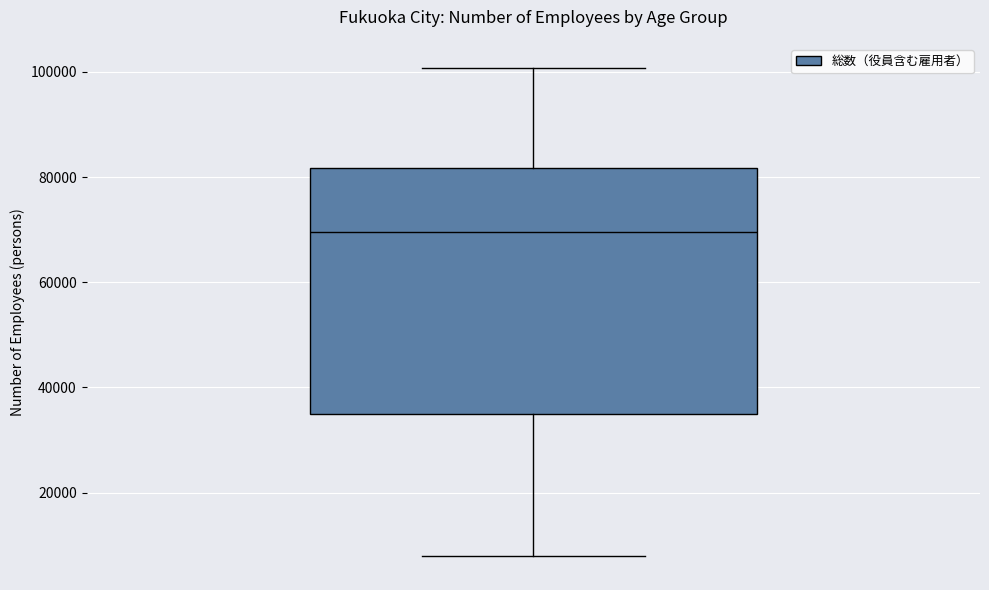

Read this box plot against the y-axis: the position of the median line, the range covered by the box, and the ends of both whiskers. The values are not printed on the chart, so give them approximately, as read against the axis.

median 70000, box 36000 to 82000, whiskers 8000 to 100000